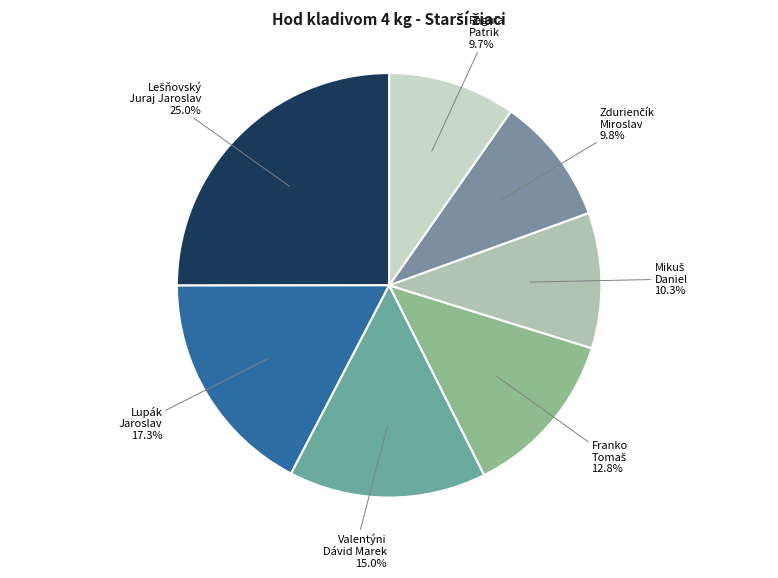

Count the number of slices in the pie.

7